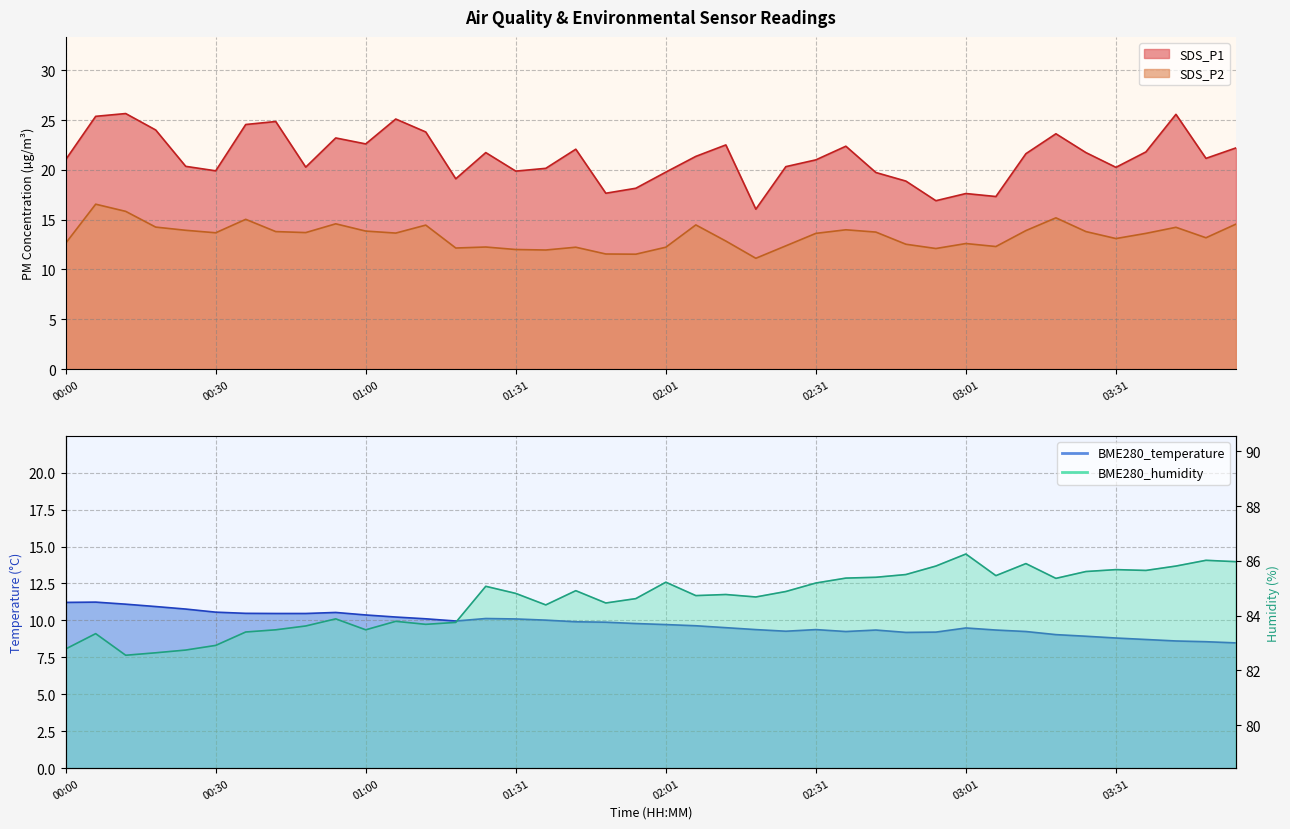

Reading left to right, extract all data points from this chart.

SDS_P1: 00:00=21.0	00:06=25.4	00:12=25.6	00:18=24.0	00:24=20.4	00:30=19.9	00:36=24.6	00:42=24.9	00:48=20.3	00:54=23.2	01:00=22.6	01:06=25.1	01:12=23.8	01:18=19.1	01:25=21.7	01:31=19.9	01:37=20.1	01:43=22.1	01:49=17.6	01:55=18.1	02:01=19.8	02:07=21.4	02:13=22.5	02:19=16.1	02:25=20.3	02:31=21.0	02:37=22.4	02:43=19.7	02:49=18.9	02:55=16.9	03:01=17.6	03:07=17.3	03:13=21.6	03:19=23.6	03:25=21.7	03:31=20.2	03:37=21.8	03:43=25.6	03:49=21.1	03:55=22.2
SDS_P2: 00:00=12.6	00:06=16.6	00:12=15.8	00:18=14.2	00:24=13.9	00:30=13.7	00:36=15.0	00:42=13.8	00:48=13.7	00:54=14.6	01:00=13.8	01:06=13.7	01:12=14.4	01:18=12.2	01:25=12.2	01:31=12.0	01:37=11.9	01:43=12.2	01:49=11.6	01:55=11.5	02:01=12.2	02:07=14.5	02:13=12.8	02:19=11.1	02:25=12.4	02:31=13.6	02:37=14.0	02:43=13.8	02:49=12.5	02:55=12.1	03:01=12.6	03:07=12.3	03:13=13.9	03:19=15.2	03:25=13.8	03:31=13.1	03:37=13.6	03:43=14.2	03:49=13.2	03:55=14.6
BME280_temperature: 00:00=11.2	00:06=11.2	00:12=11.1	00:18=10.9	00:24=10.8	00:30=10.6	00:36=10.5	00:42=10.5	00:48=10.5	00:54=10.5	01:00=10.4	01:06=10.2	01:12=10.1	01:18=10.0	01:25=10.1	01:31=10.1	01:37=10.0	01:43=9.9	01:49=9.9	01:55=9.8	02:01=9.7	02:07=9.6	02:13=9.5	02:19=9.4	02:25=9.3	02:31=9.4	02:37=9.2	02:43=9.3	02:49=9.2	02:55=9.2	03:01=9.5	03:07=9.3	03:13=9.2	03:19=9.0	03:25=8.9	03:31=8.8	03:37=8.7	03:43=8.6	03:49=8.6	03:55=8.5
BME280_humidity: 00:00=82.8	00:06=83.3	00:12=82.5	00:18=82.6	00:24=82.7	00:30=82.9	00:36=83.4	00:42=83.5	00:48=83.6	00:54=83.9	01:00=83.5	01:06=83.8	01:12=83.7	01:18=83.8	01:25=85.1	01:31=84.8	01:37=84.4	01:43=84.9	01:49=84.5	01:55=84.6	02:01=85.2	02:07=84.7	02:13=84.8	02:19=84.7	02:25=84.9	02:31=85.2	02:37=85.4	02:43=85.4	02:49=85.5	02:55=85.8	03:01=86.2	03:07=85.5	03:13=85.9	03:19=85.4	03:25=85.6	03:31=85.7	03:37=85.7	03:43=85.8	03:49=86.0	03:55=86.0